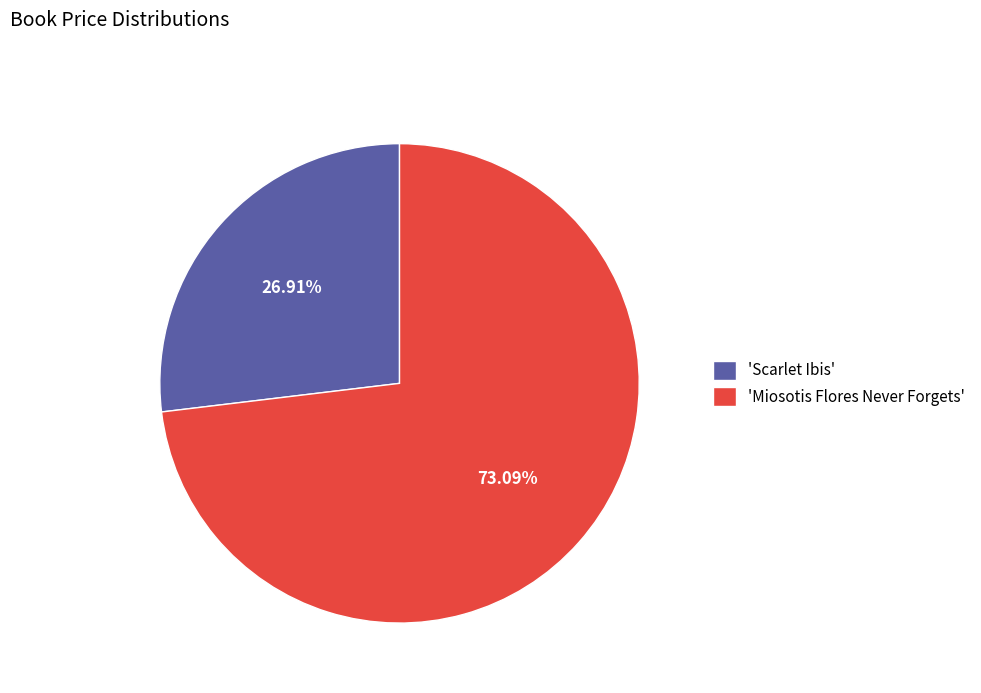

Which slice is the smallest?

'Scarlet Ibis'